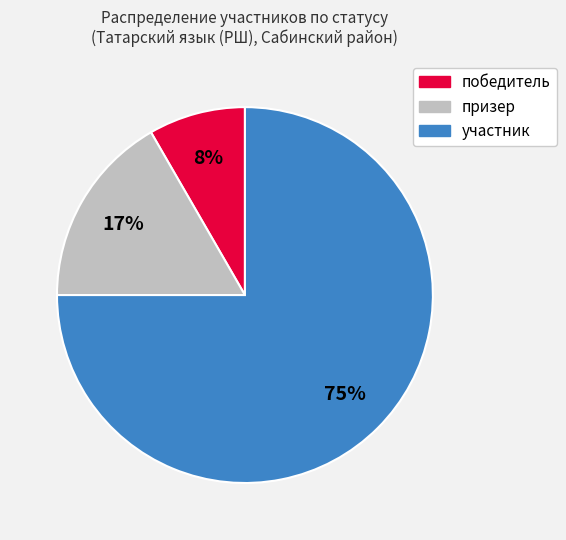

The призер slice represents 17% of the pie. True or false?

True